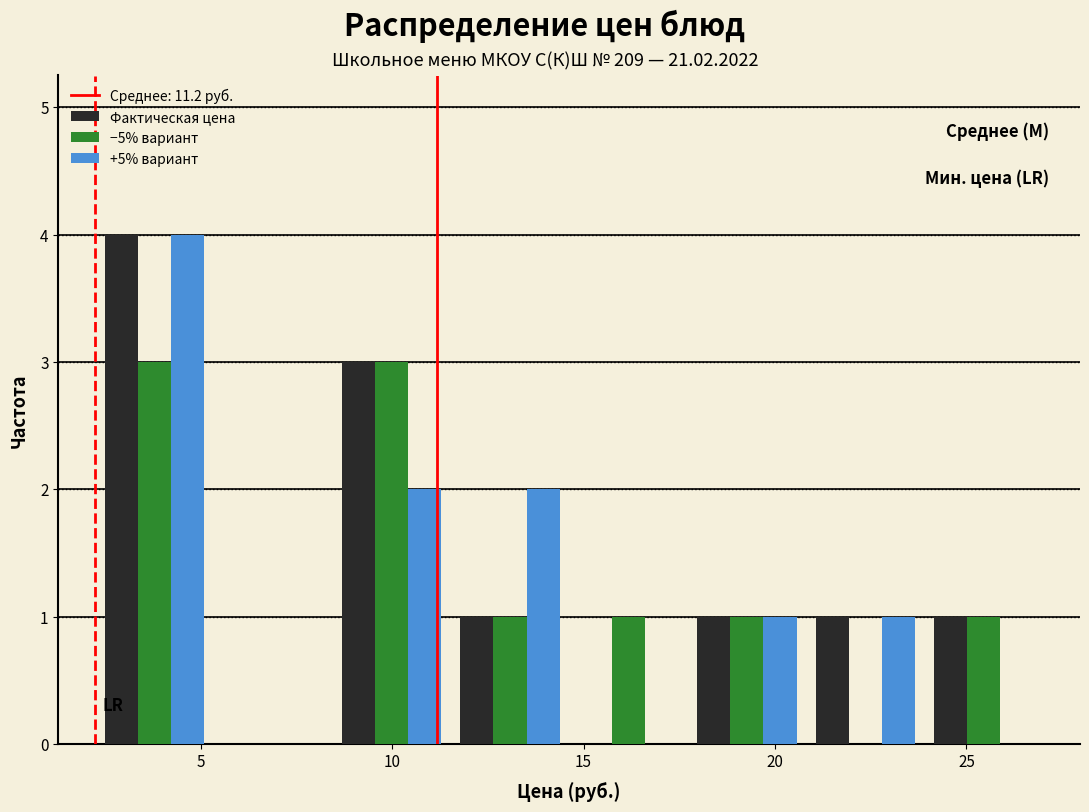

Reading left to right, transcribe this chart: for each range on the x-axis, give the height of each series' bar. Neither the bar edges nor the heights are printed on the chart, so give them approximately, as read against the axes.

2.5 to 5.5: Фактическая цена=4	−5% вариант=3	+5% вариант=4
5.5 to 8.5: Фактическая цена=0	−5% вариант=0	+5% вариант=0
8.5 to 11.5: Фактическая цена=3	−5% вариант=3	+5% вариант=2
11.5 to 14.5: Фактическая цена=1	−5% вариант=1	+5% вариант=2
14.5 to 17.5: Фактическая цена=0	−5% вариант=1	+5% вариант=0
17.5 to 21.0: Фактическая цена=1	−5% вариант=1	+5% вариант=1
21.0 to 24.0: Фактическая цена=1	−5% вариант=0	+5% вариант=1
24.0 to 27.0: Фактическая цена=1	−5% вариант=1	+5% вариант=0